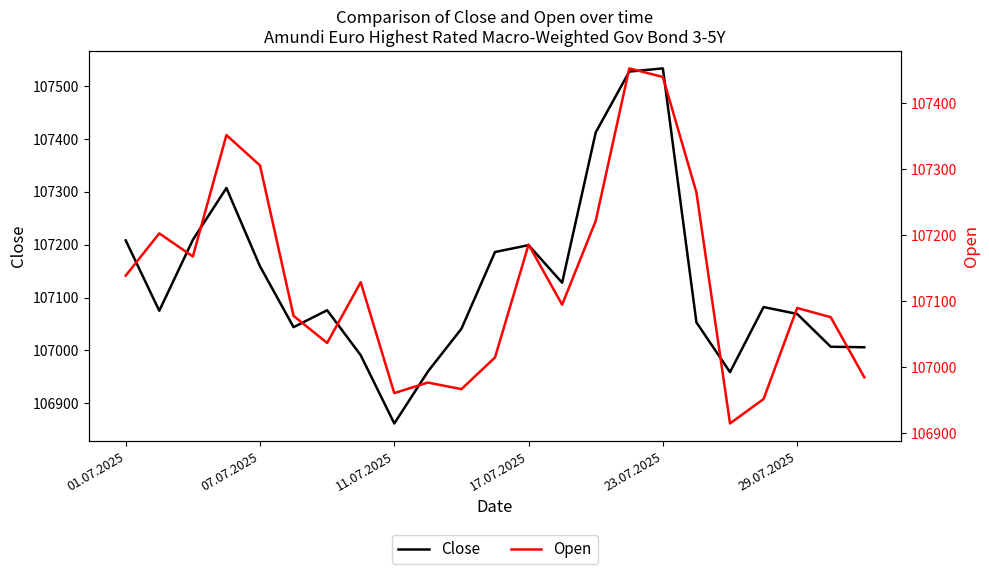

Which series changed the most between 10 and 17?

Open